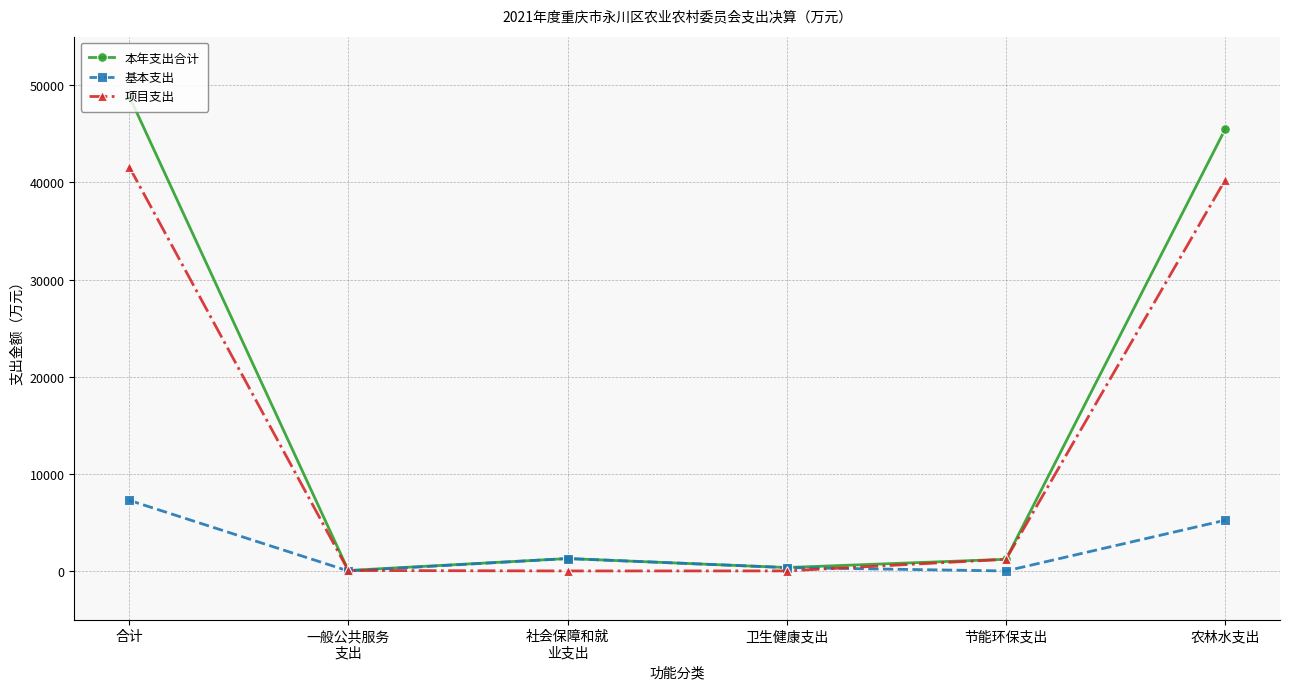

Is the value of 项目支出 at 合计 greater than the value of 基本支出 at 卫生健康支出?

Yes